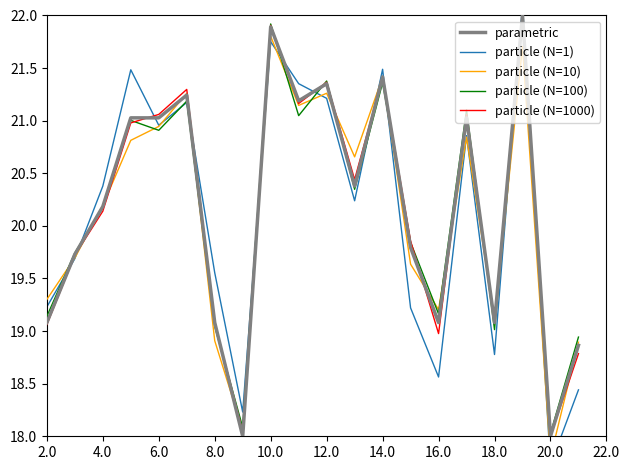

Where does the particle (N=100) series first go above 20?

4.0